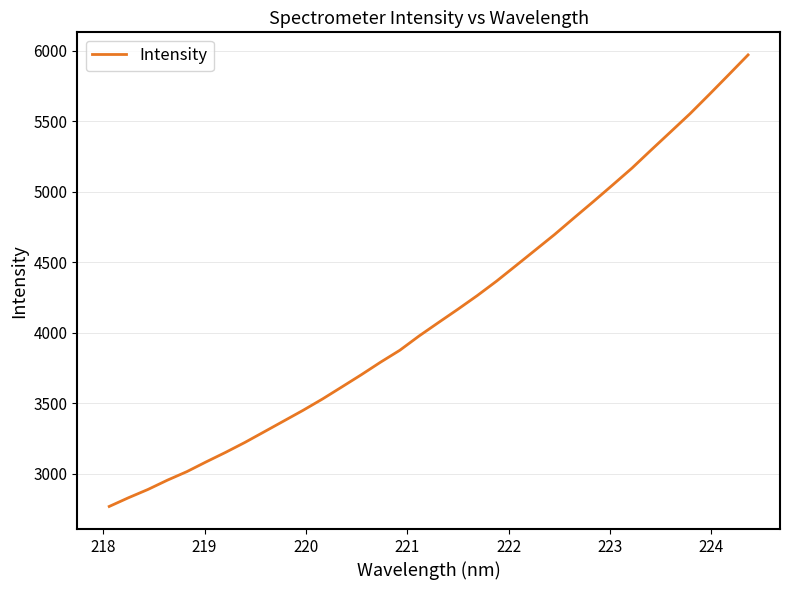

What is the greatest value displayed?

5970.8